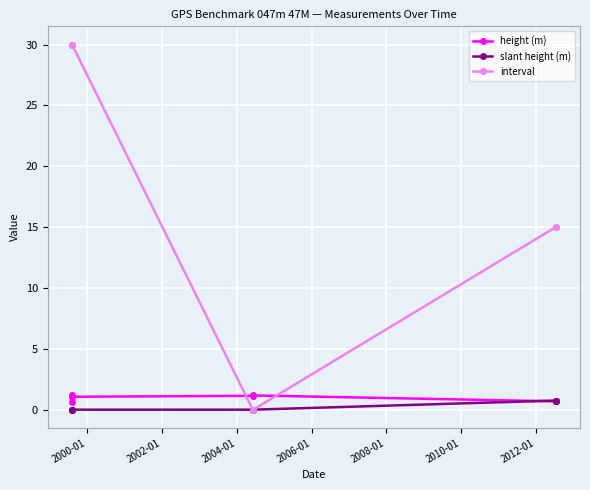

True or false: interval and height (m) cross at least once.

True